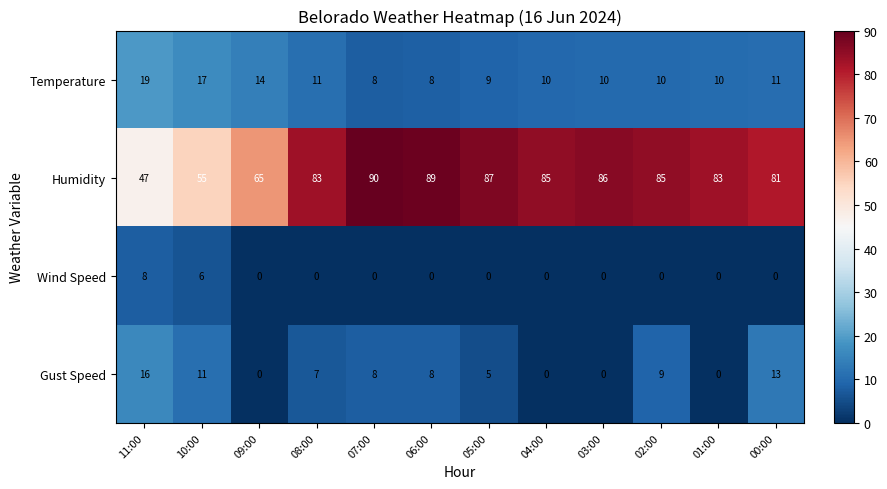

The value of Temperature at 04:00 is 10. True or false?

True